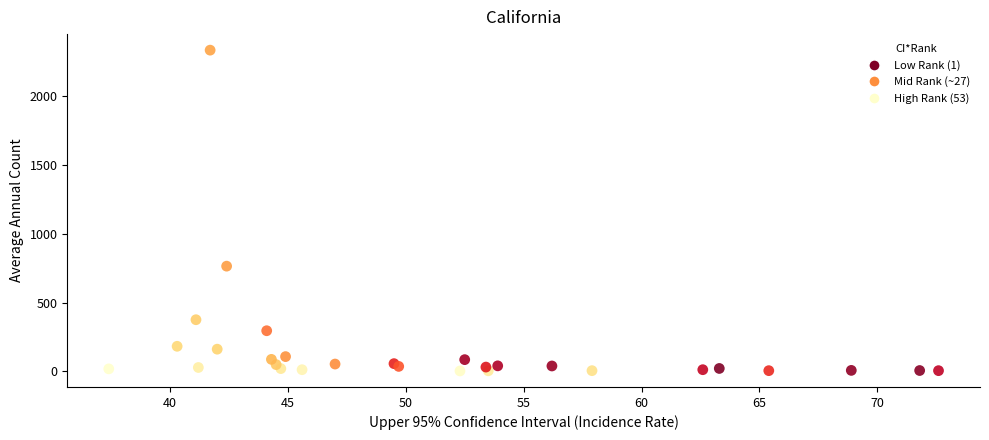

What Y value in the scatter plot is closest to 1169?

765